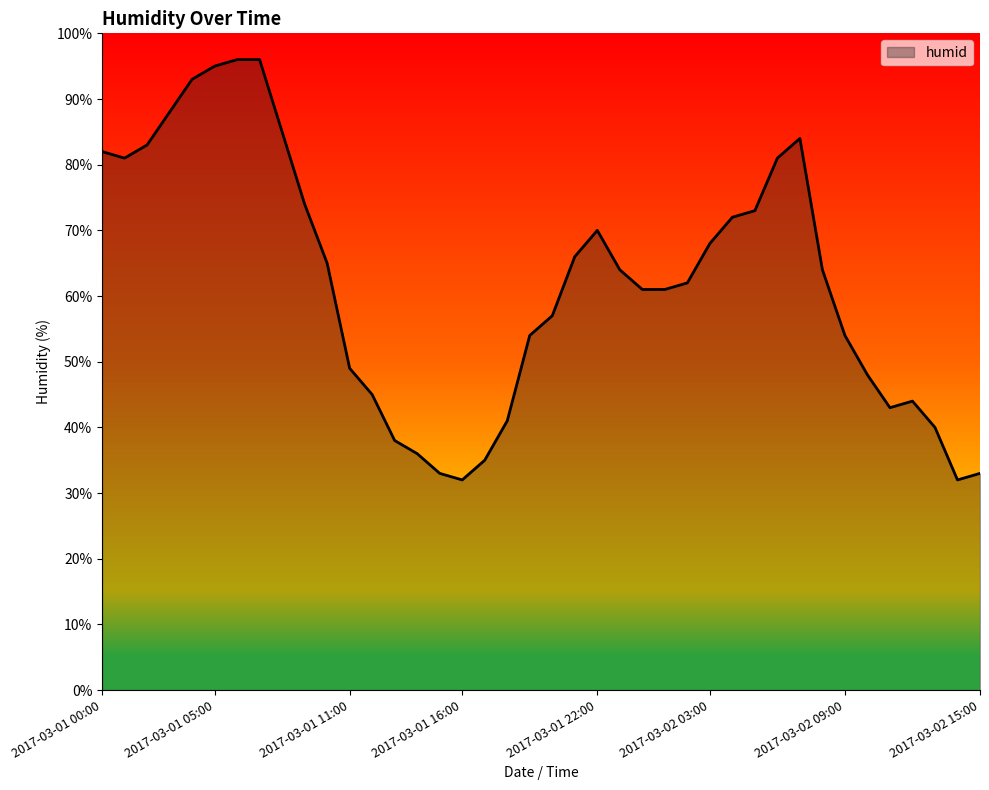

What is the sum of all values?

2478